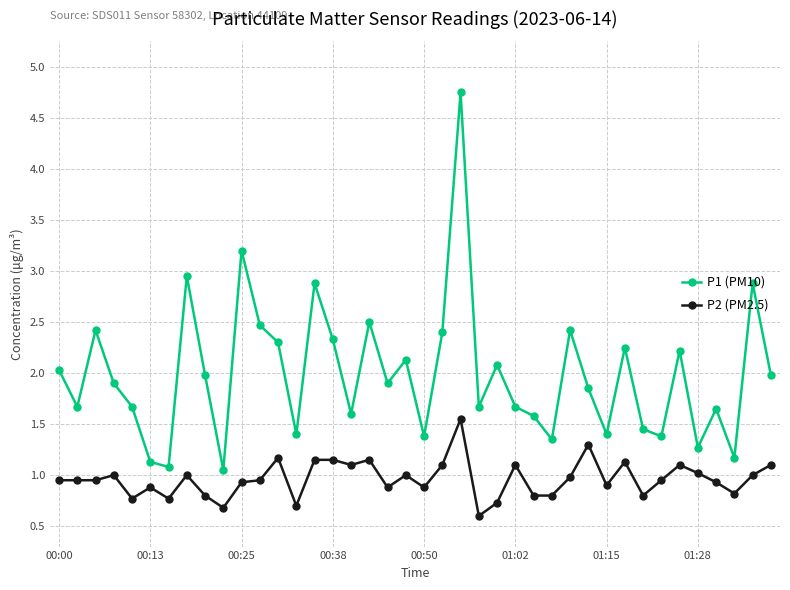

What is the difference between the second highest and minimum values in the P2 (PM2.5) series?

0.7